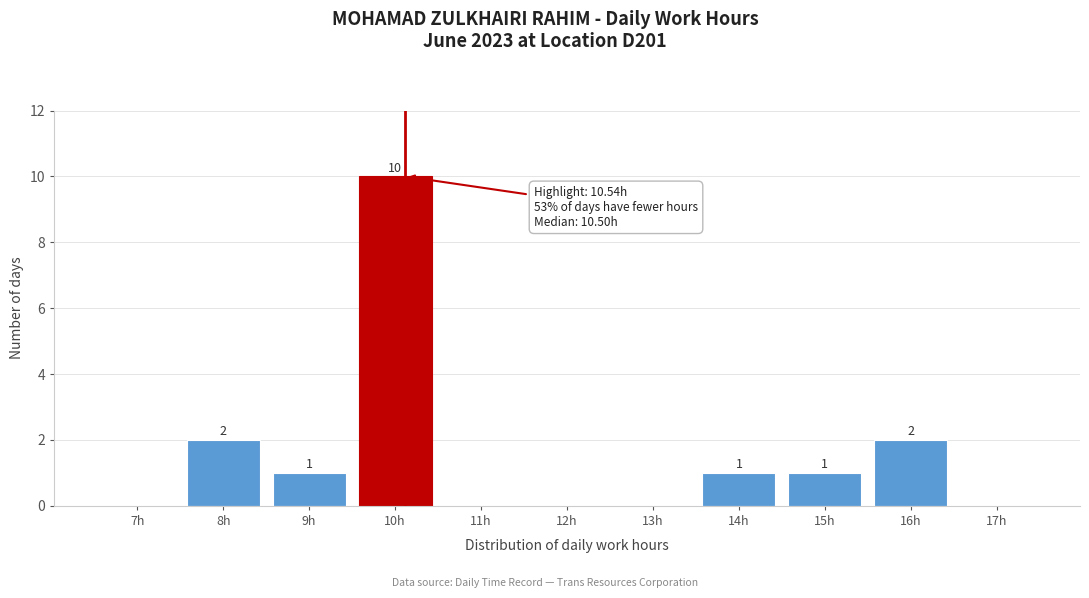

Reading left to right, list all the values displayed in this chart.

7h=0	8h=2	9h=1	10h=10	11h=0	12h=0	13h=0	14h=1	15h=1	16h=2	17h=0